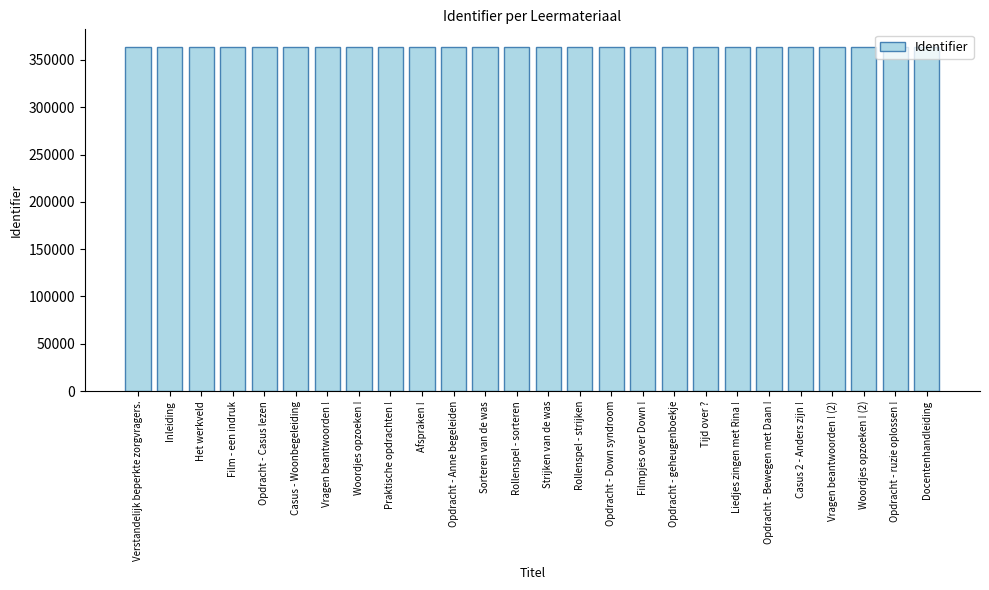

What is the difference between the values at Strijken van de was and Rollenspel - strijken?

7